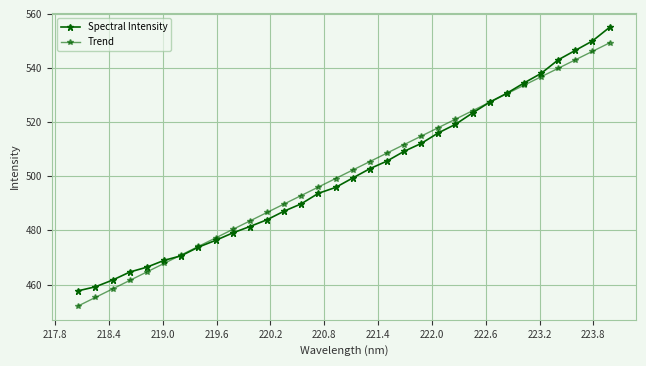

Reading left to right, extract all data points from this chart.

Spectral Intensity: 457.7	459.2	461.7	464.6	466.4	468.9	470.6	473.8	476.3	479.1	481.4	483.9	487.1	489.8	493.7	495.9	499.4	502.8	505.6	509.2	512.1	516.0	519.2	523.4	527.4	530.7	534.5	538.0	543.0	546.5	550.0	555.1
Trend: 452.1	455.3	458.4	461.5	464.7	467.8	470.9	474.1	477.2	480.4	483.5	486.6	489.8	492.9	496.0	499.2	502.3	505.4	508.6	511.7	514.8	518.0	521.1	524.2	527.4	530.5	533.6	536.8	539.9	543.0	546.2	549.3